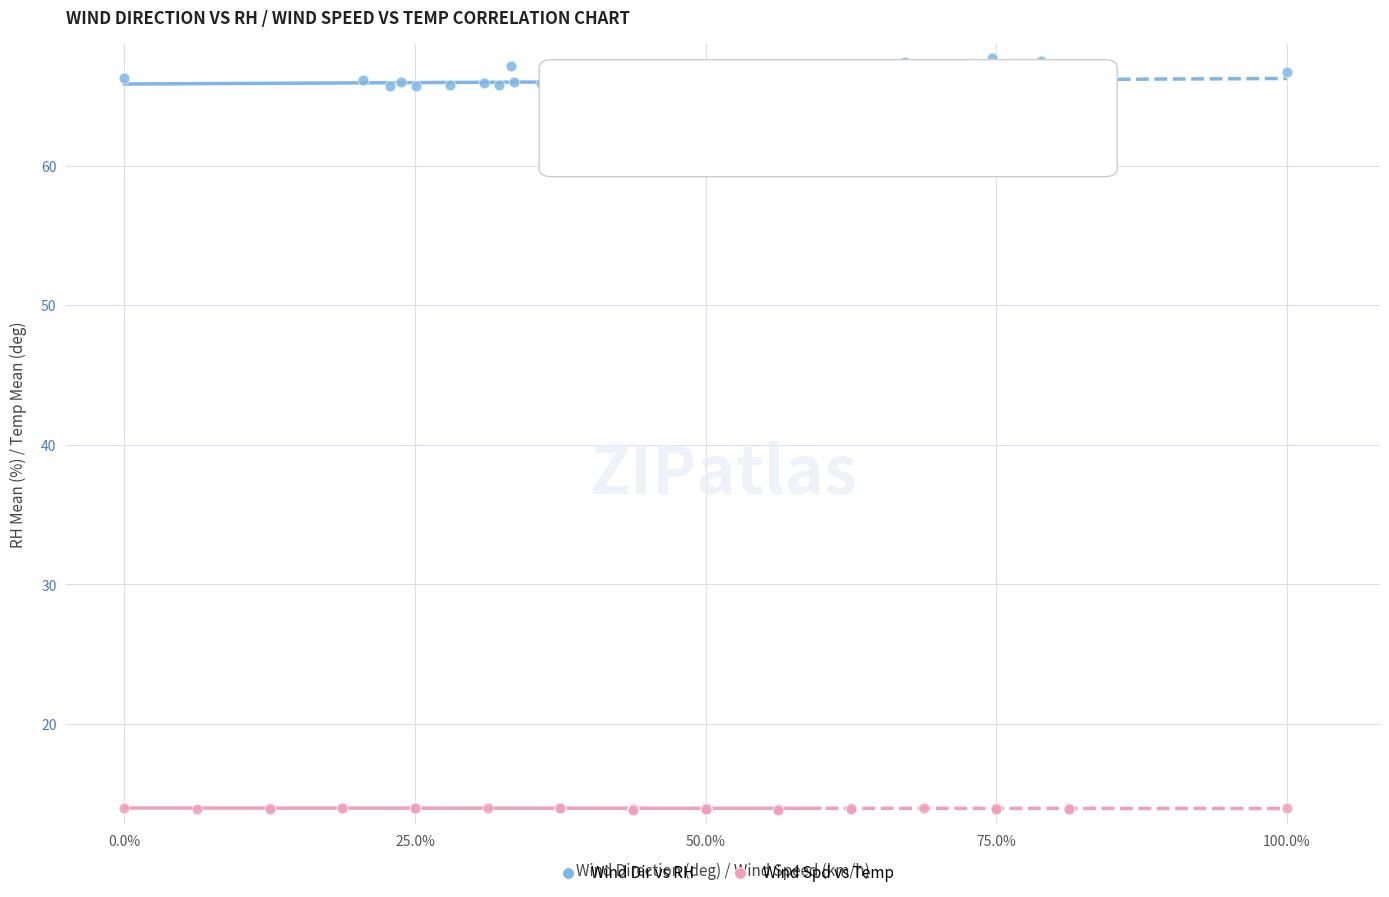

Which series reaches the minimum Y coordinate?

Wind Spd vs Temp